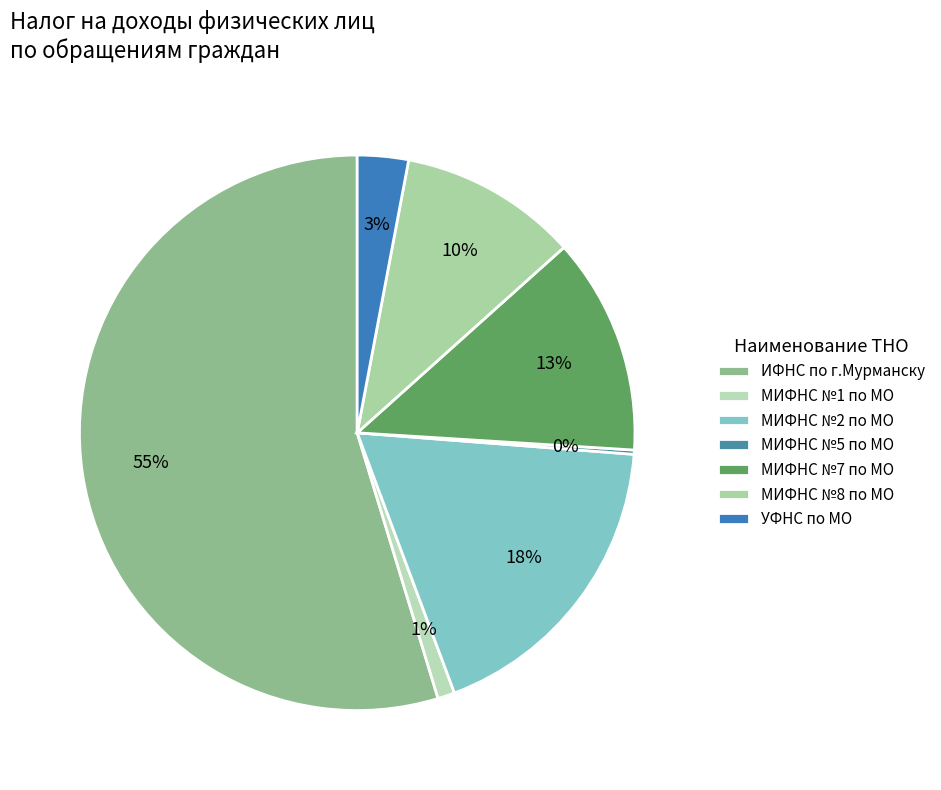

To the nearest percent, what is the combined percentage of МИФНС №1 по МО and ИФНС по г.Мурманску?

56%